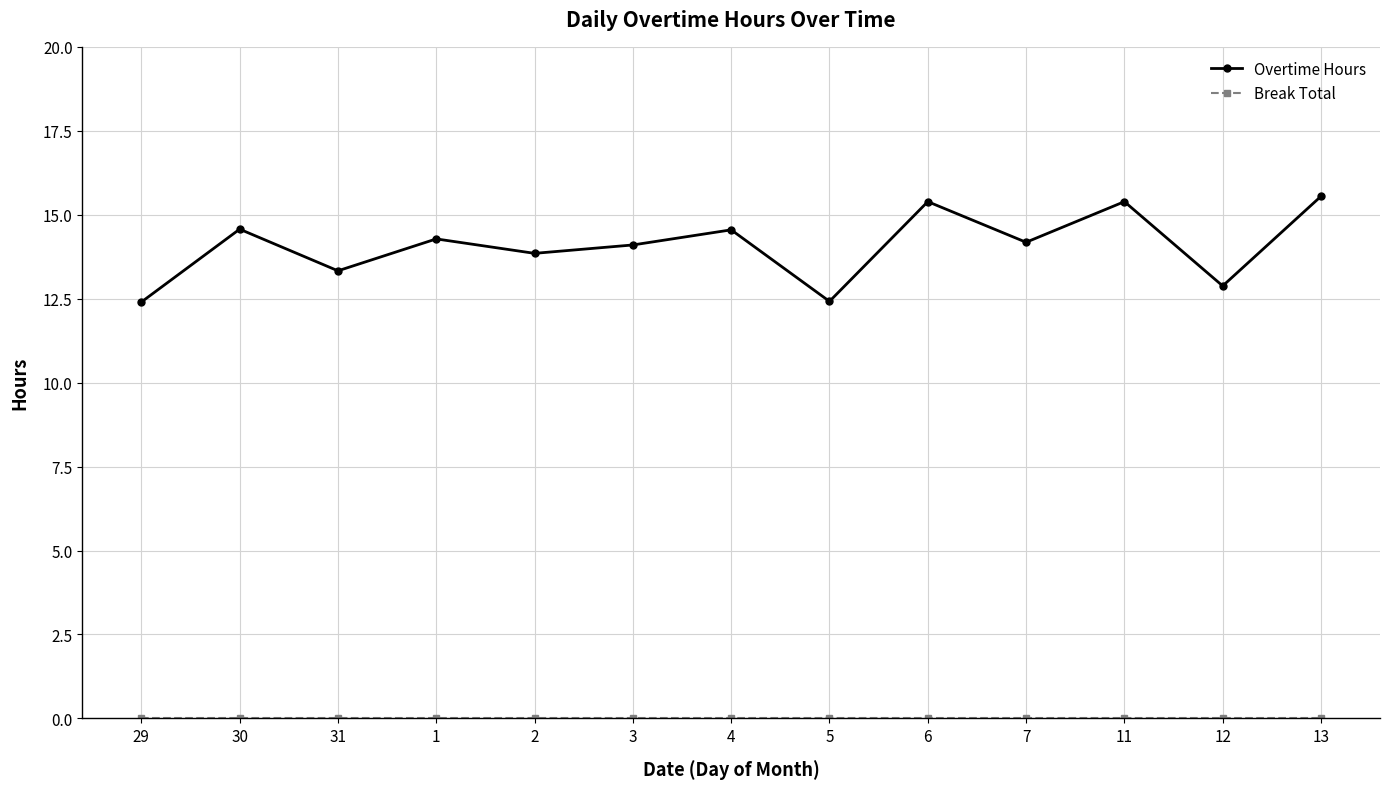

What is the total value across all series at 30?

14.6